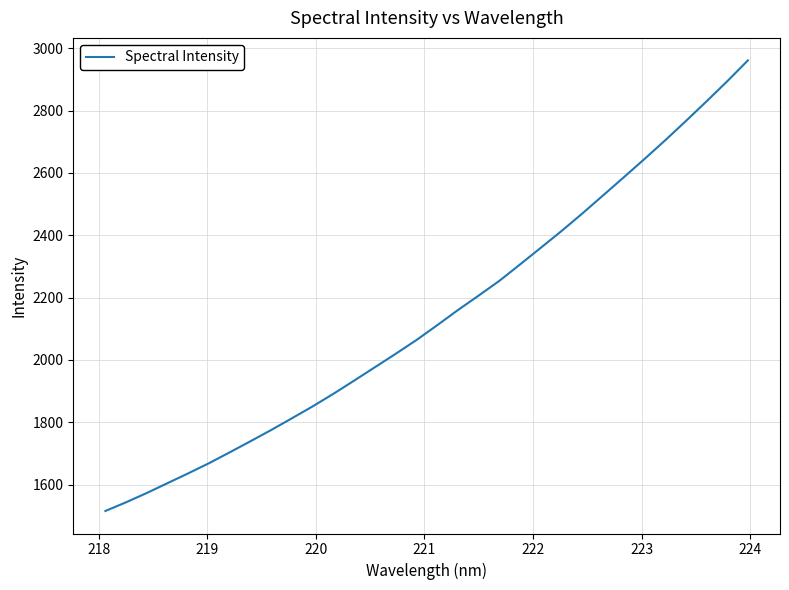

What is the difference between the maximum and minimum values?

1445.3